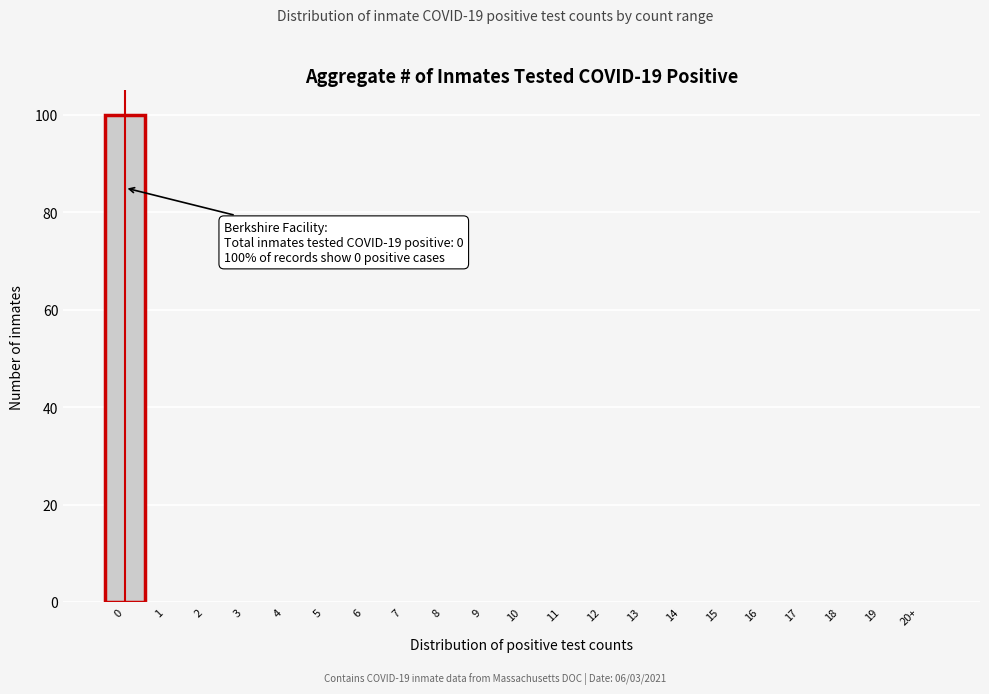

Reading left to right, extract all data points from this chart.

0=100	1=0	2=0	3=0	4=0	5=0	6=0	7=0	8=0	9=0	10=0	11=0	12=0	13=0	14=0	15=0	16=0	17=0	18=0	19=0	20+=0